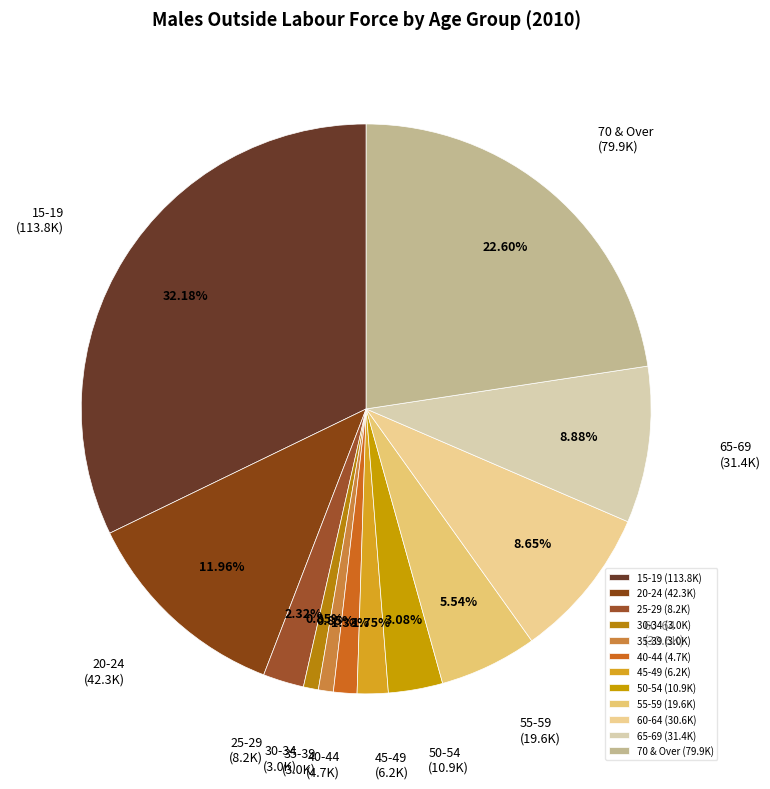

Which category has the biggest portion of the pie?

15-19